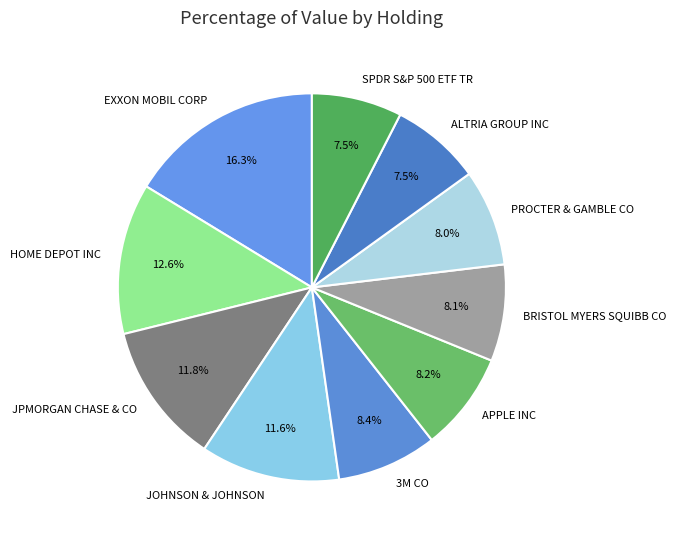

Does any single category account for the majority?

No